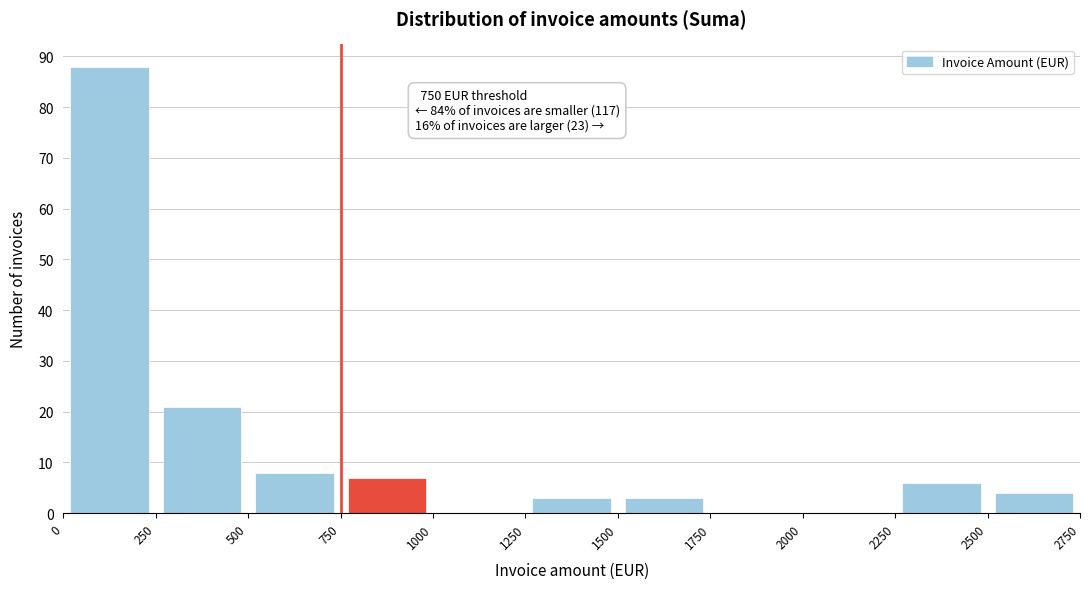

Over which range of the x-axis is the bar tallest?

0 to 250